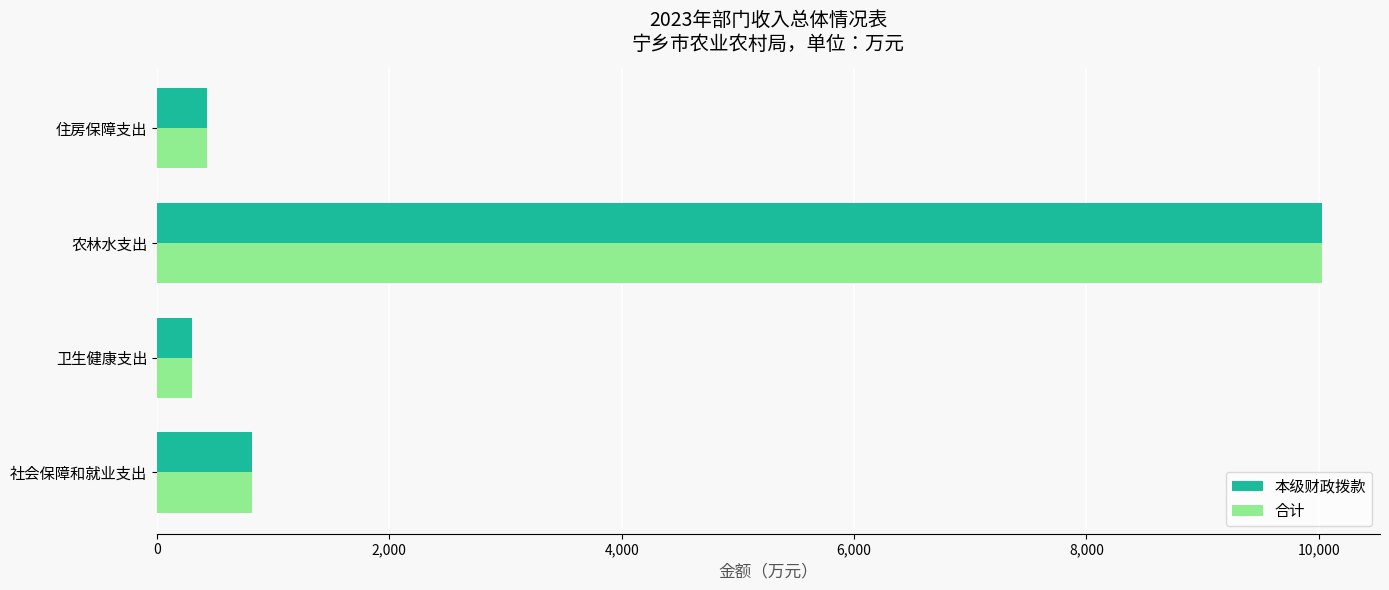

At which category is the sum across all series the highest?

农林水支出